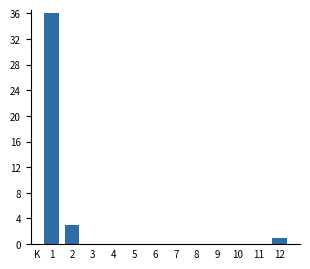

Reading left to right, list all the values displayed in this chart.

1=36	2=3	3=0	4=0	5=0	6=0	7=0	8=0	9=0	10=0	11=0	12=1